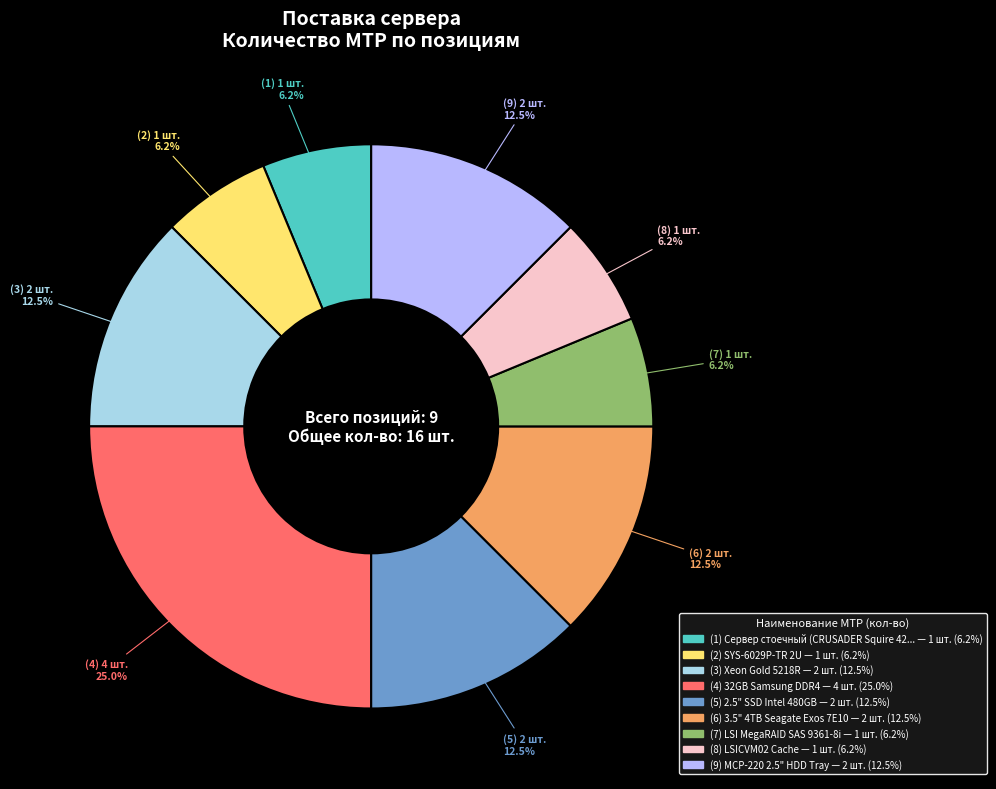

Is there a majority slice in this chart?

No